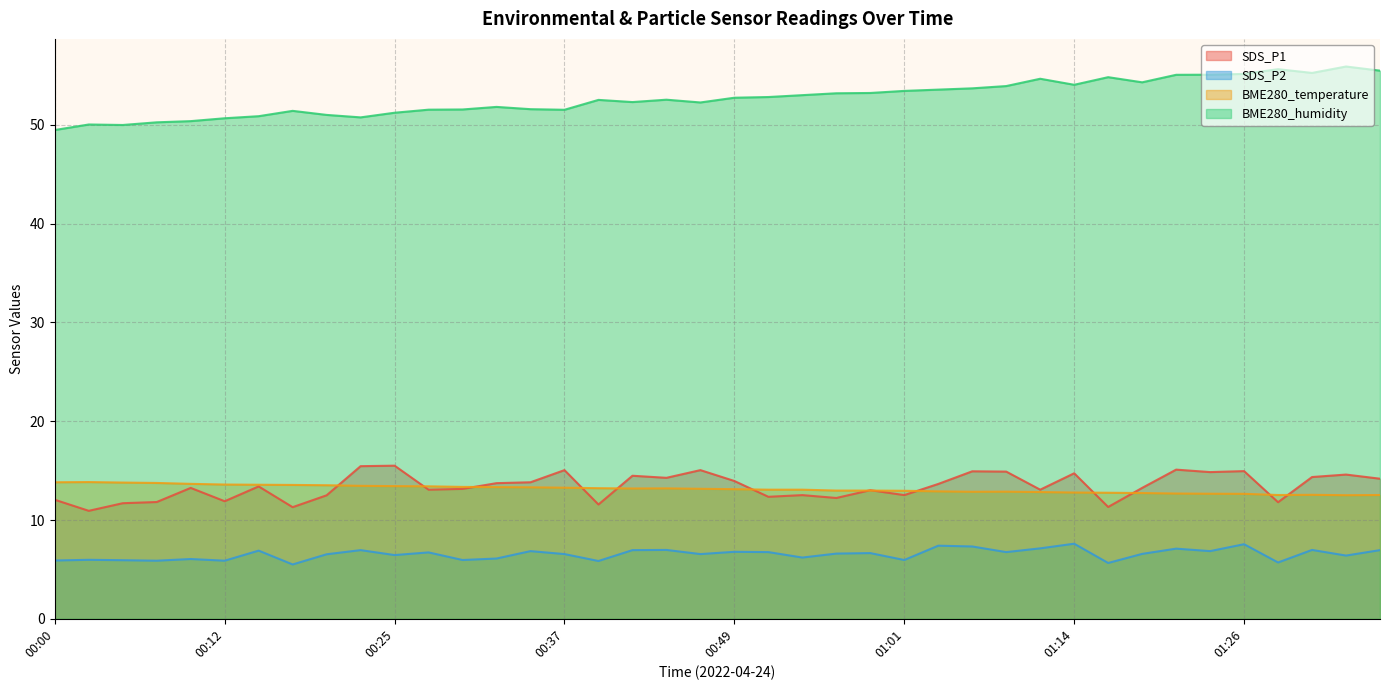

What are all the series names shown in the legend?

SDS_P1, SDS_P2, BME280_temperature, BME280_humidity